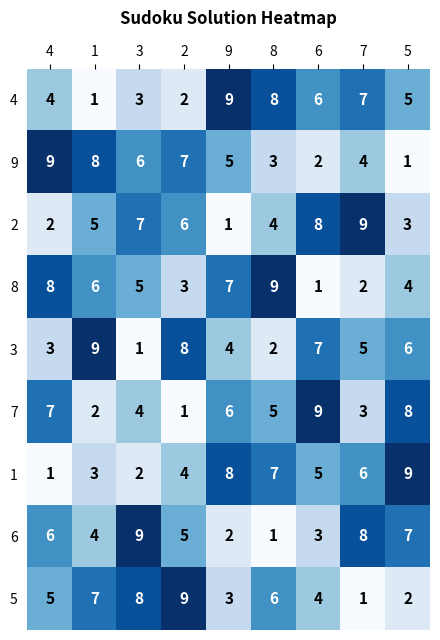

What is the difference between the second highest and second lowest values in the 9 series?

6